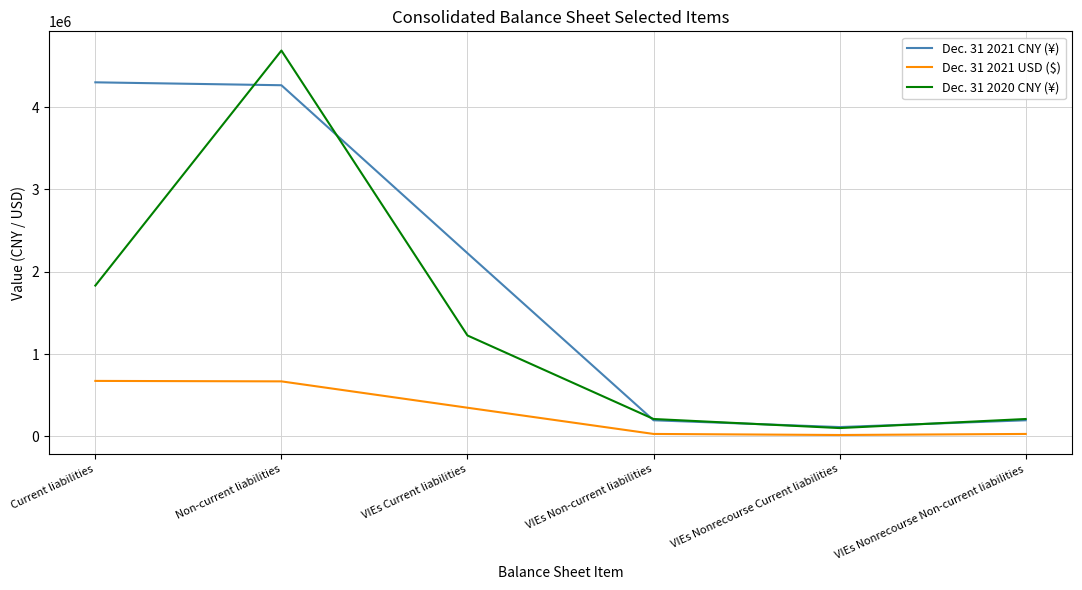

What is the total value across all series at VIEs Current liabilities?

3801922